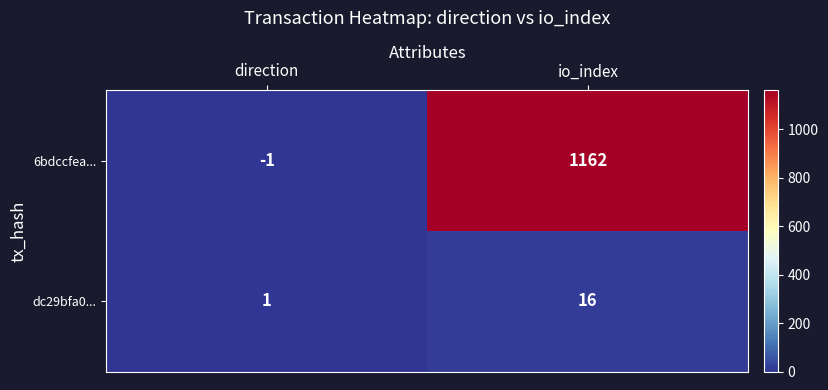

How many data points in dc29bfa0... are less than 16?

1